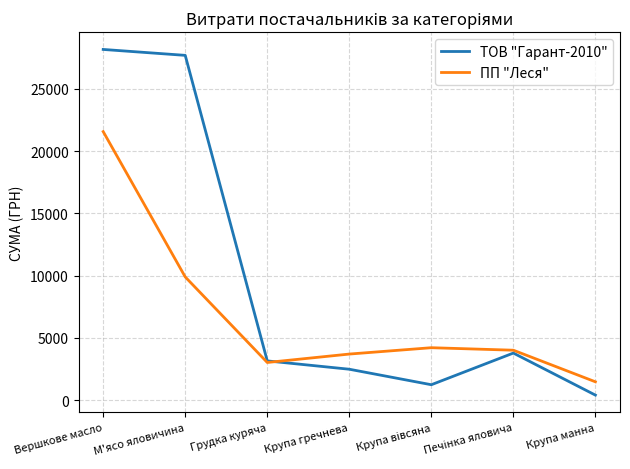

The value of ТОВ "Гарант-2010" at Крупа гречнева is 2478.3. True or false?

True